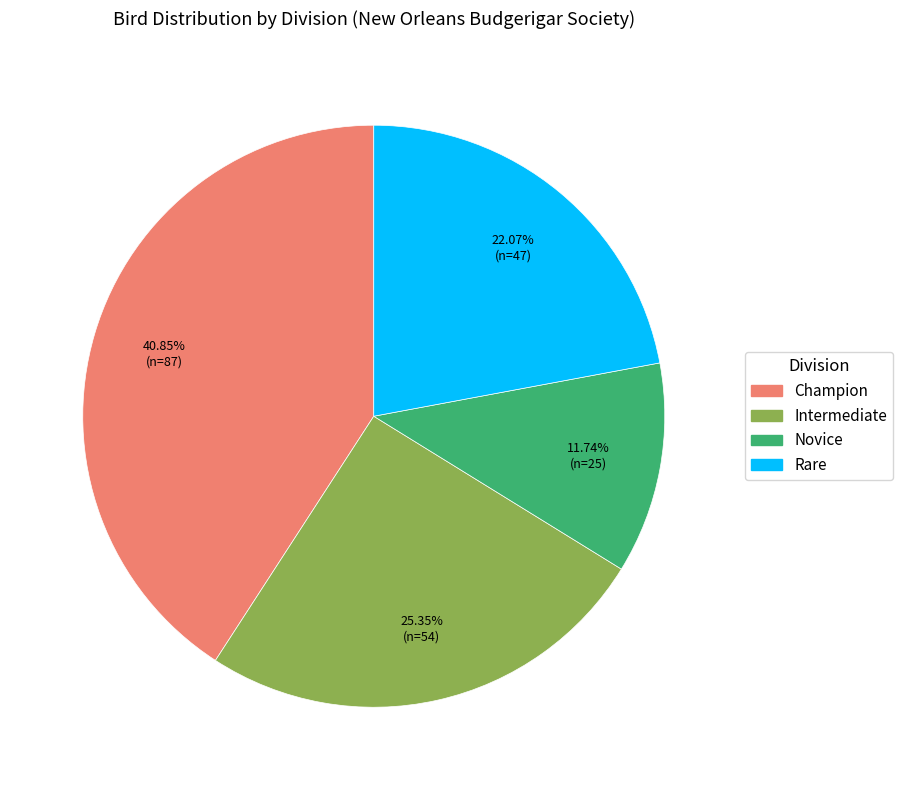

Is there a majority slice in this chart?

No